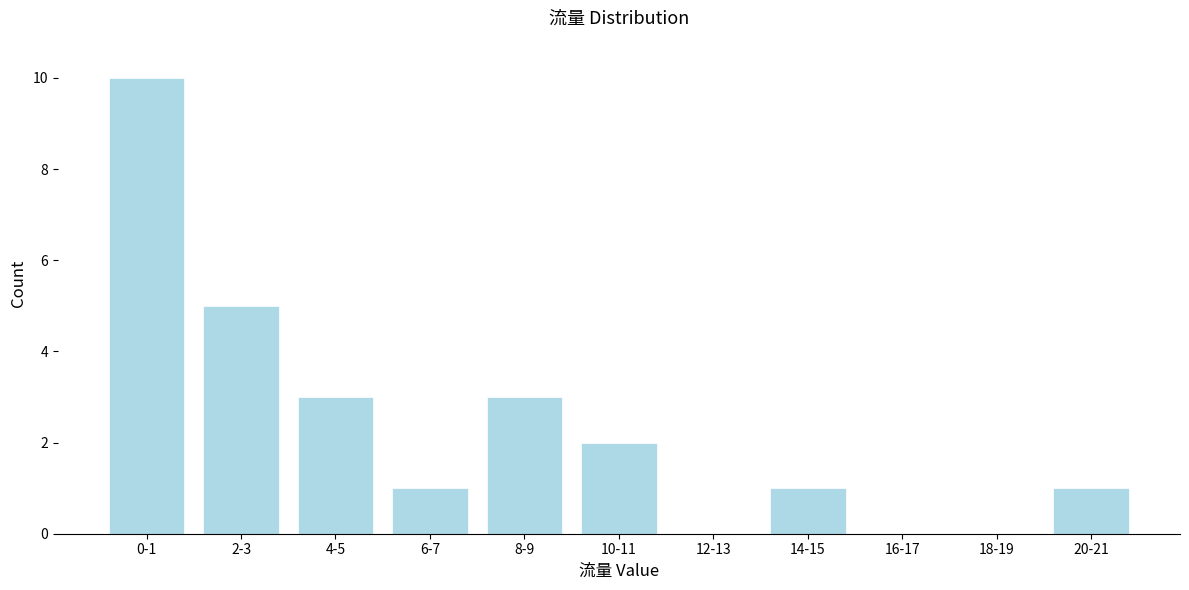

Reading left to right, list all the values displayed in this chart.

0-1=10	2-3=5	4-5=3	6-7=1	8-9=3	10-11=2	12-13=0	14-15=1	16-17=0	18-19=0	20-21=1